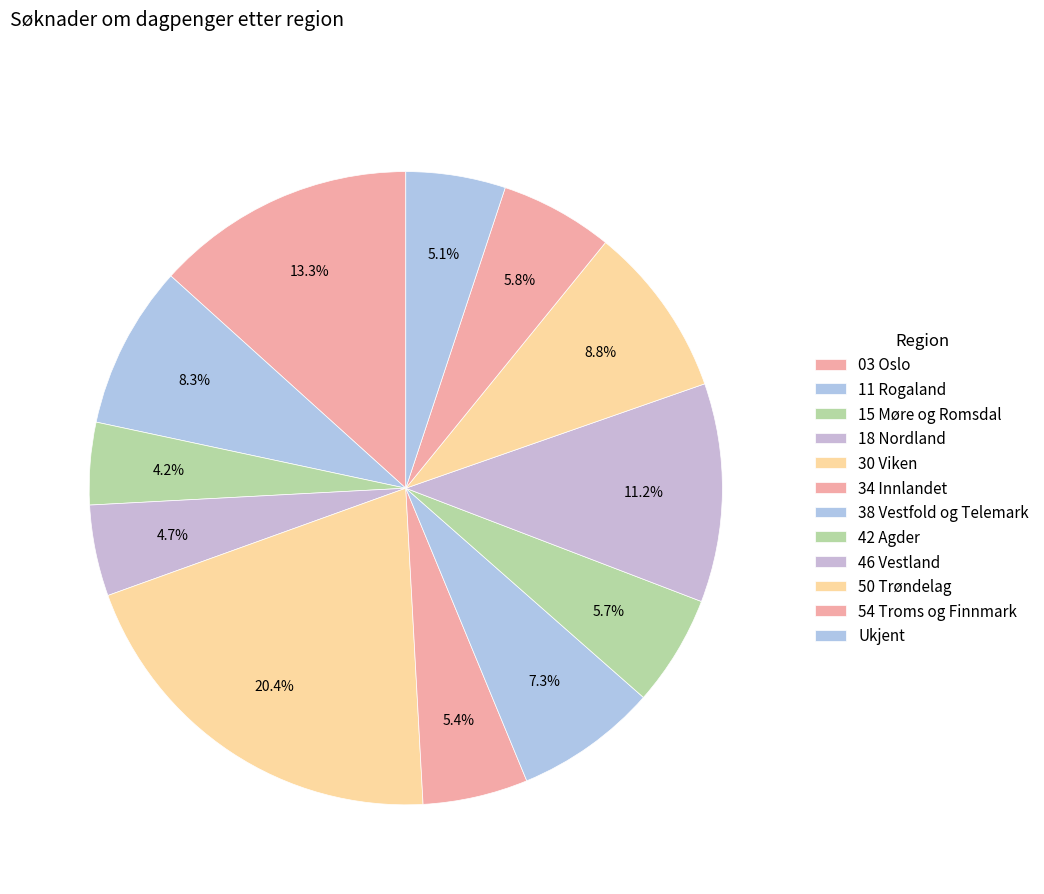

Count the number of slices in the pie.

12